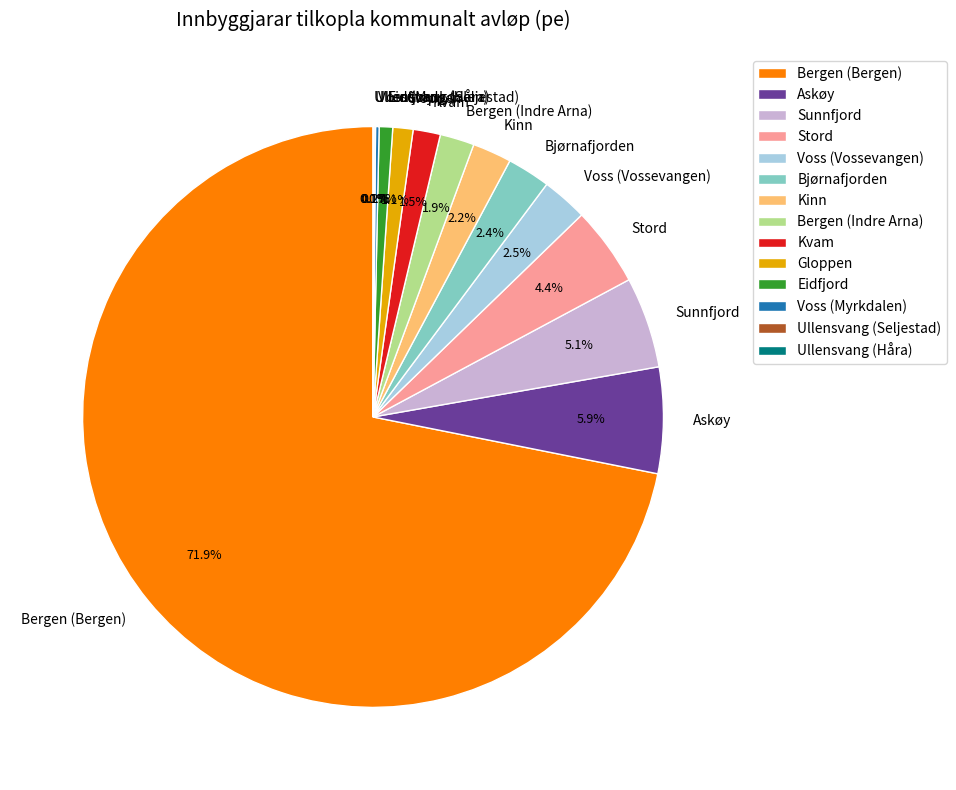

Which slice is the largest?

Bergen (Bergen)